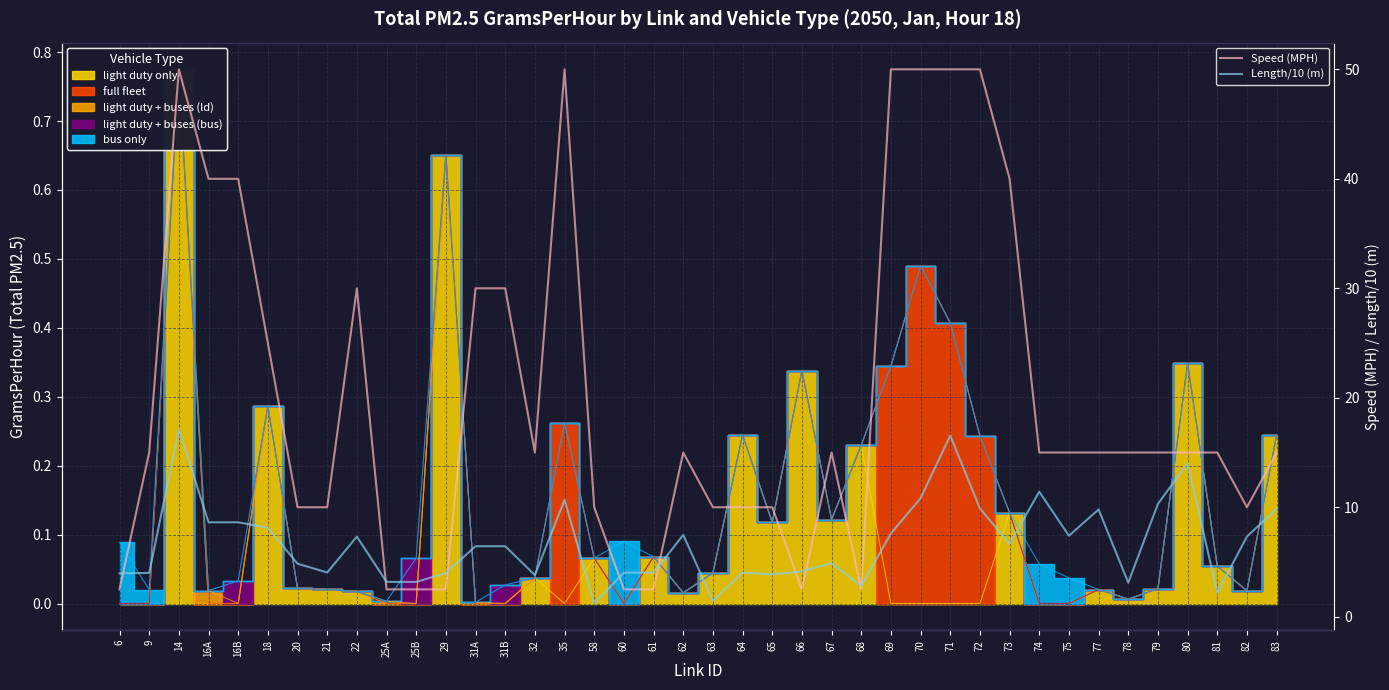

What is the greatest value displayed?

50.0